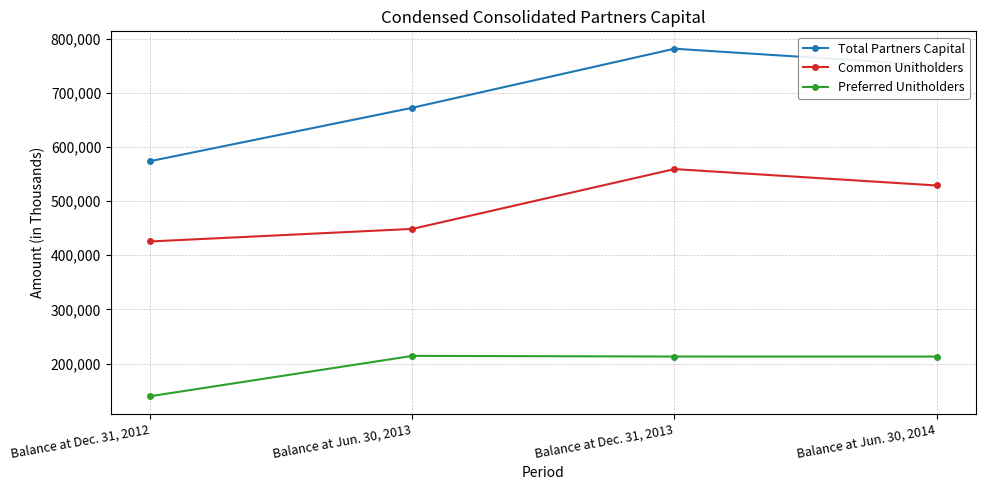

Rank the series by their maximum value, from lowest to highest.

Preferred Unitholders, Common Unitholders, Total Partners Capital